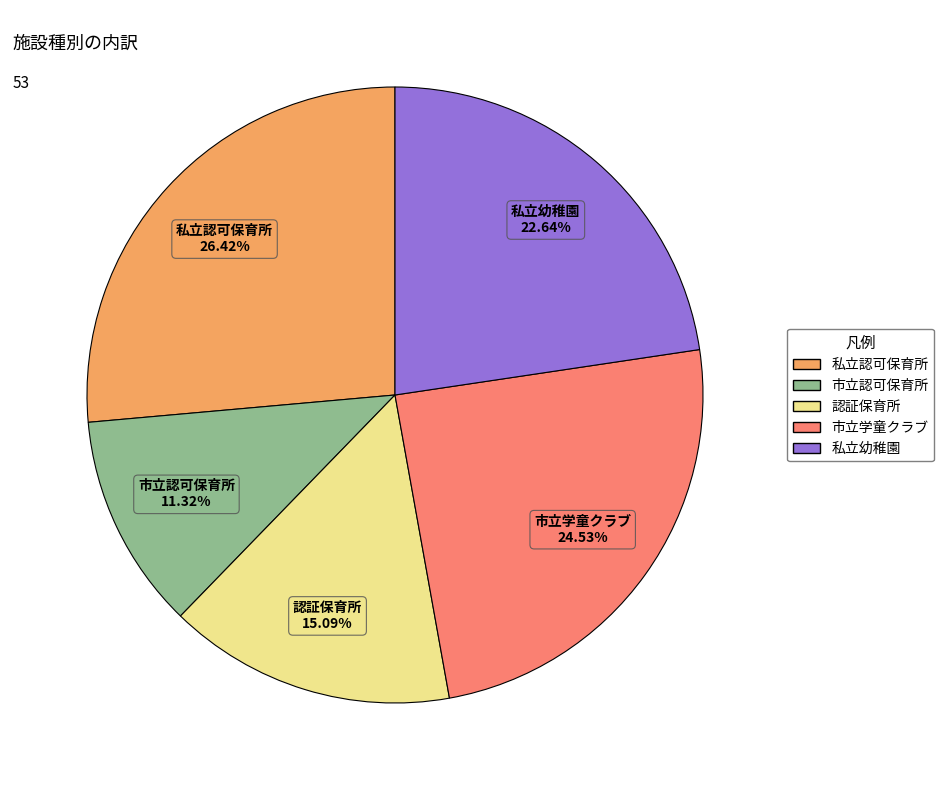

The 市立学童クラブ slice represents 25% of the pie. True or false?

True